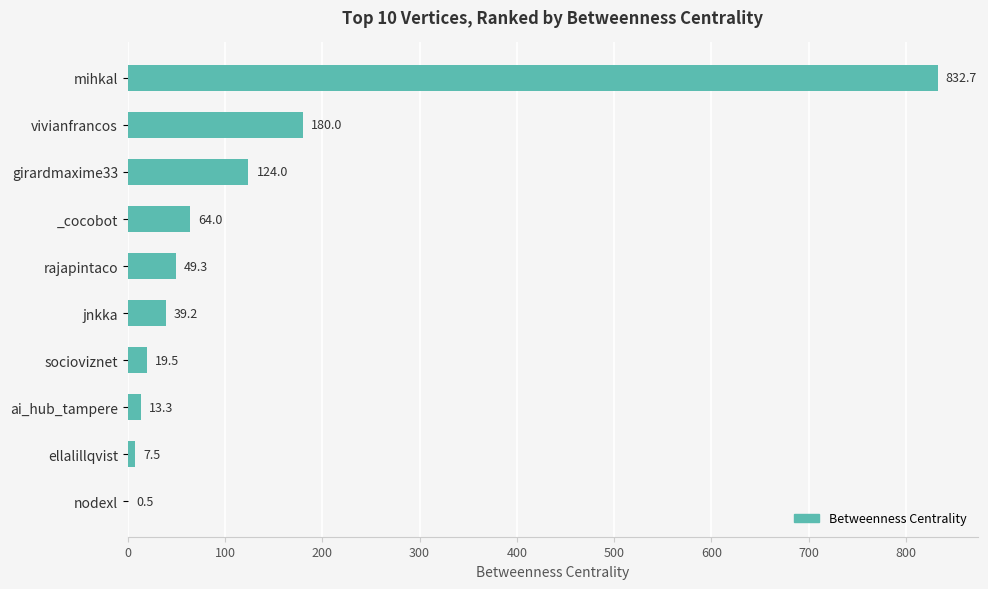

Count the number of values greater than 49.

5